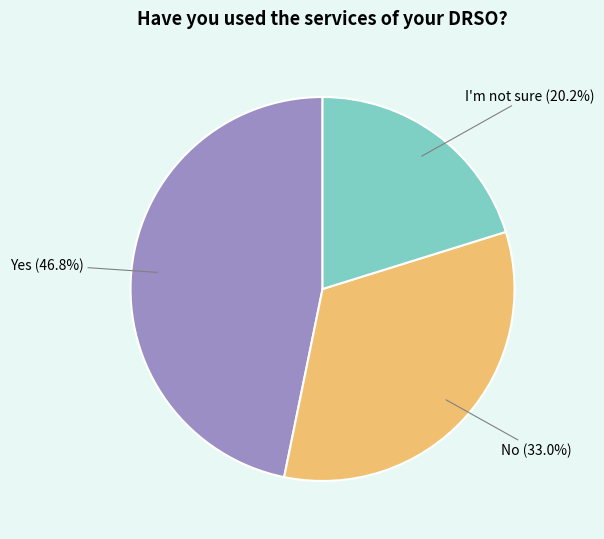

To the nearest percent, what portion does I'm not sure represent?

20%